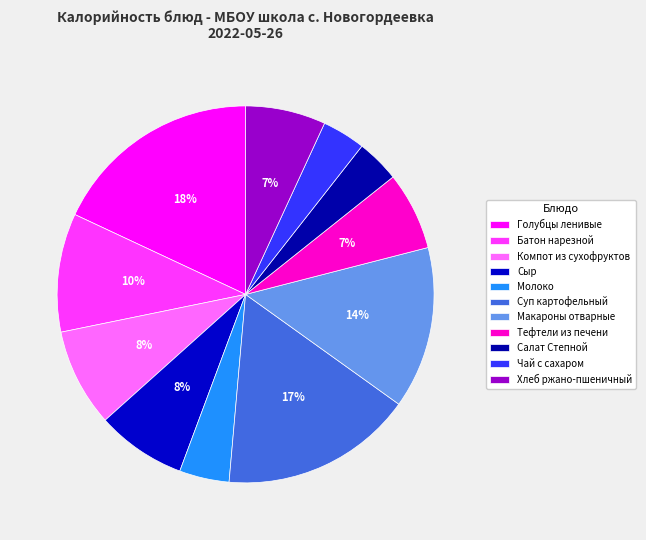

What percentage is the Молоко slice, to the nearest percent?

4%